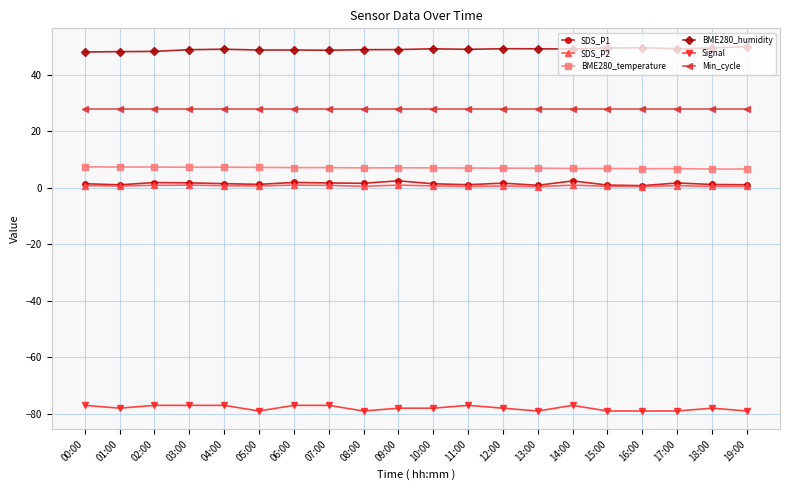

What is the minimum value shown in the chart?

-79.0